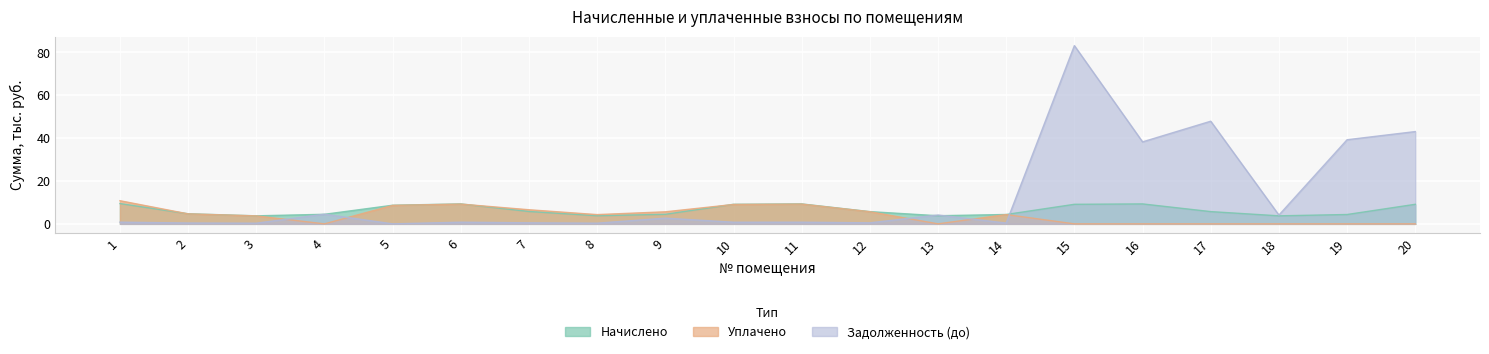

Which series ends up on top after the final intersection of Задолженность (до) and Начислено?

Задолженность (до)